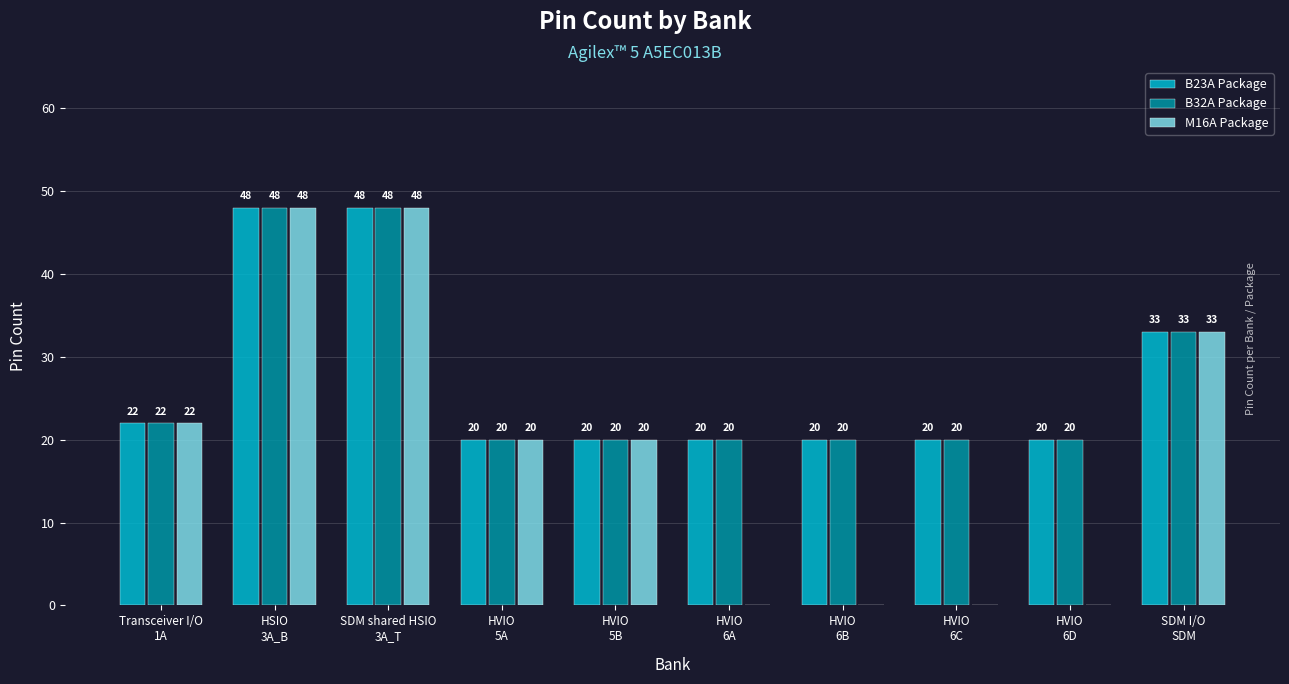

What is the sum of all M16A Package values?

191